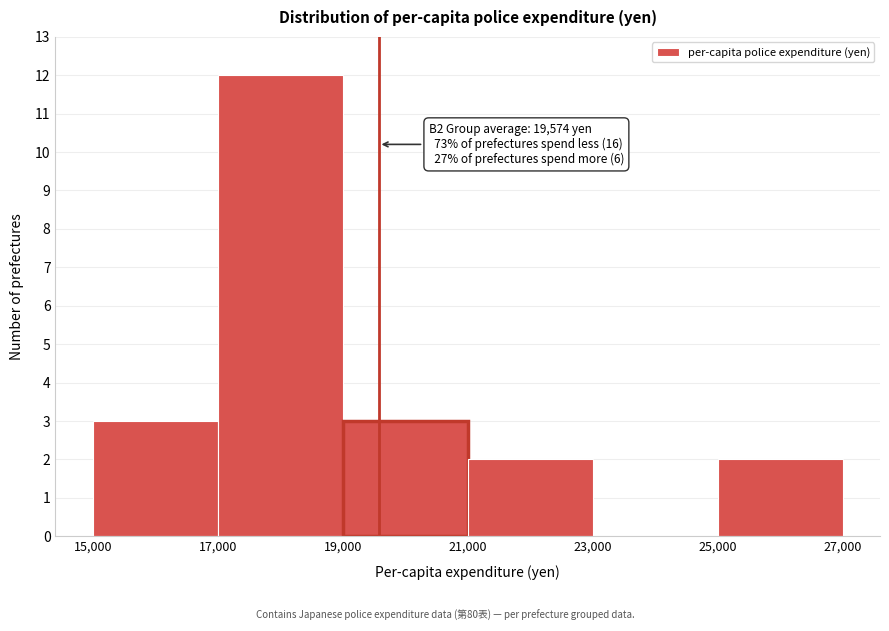

Which range on the x-axis has the tallest bar?

17,000 to 19,000